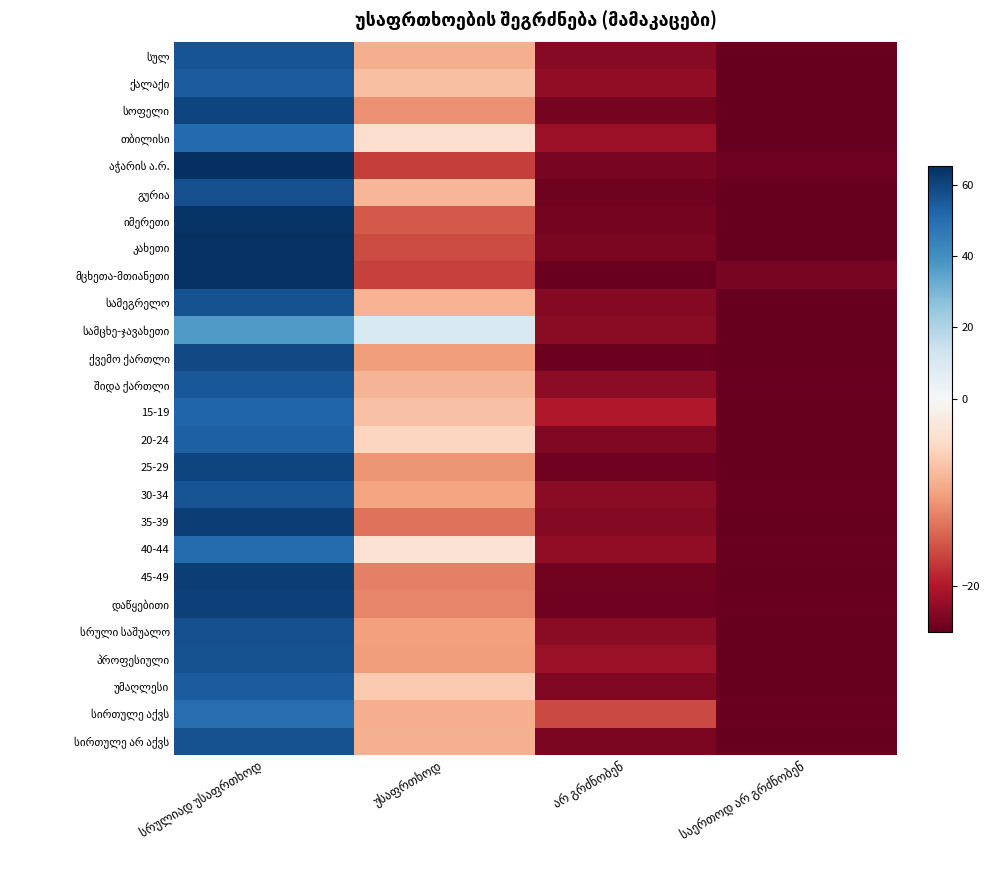

Where does the სირთულე აქვს series first go above -8?

სრულიად უსაფრთხოდ